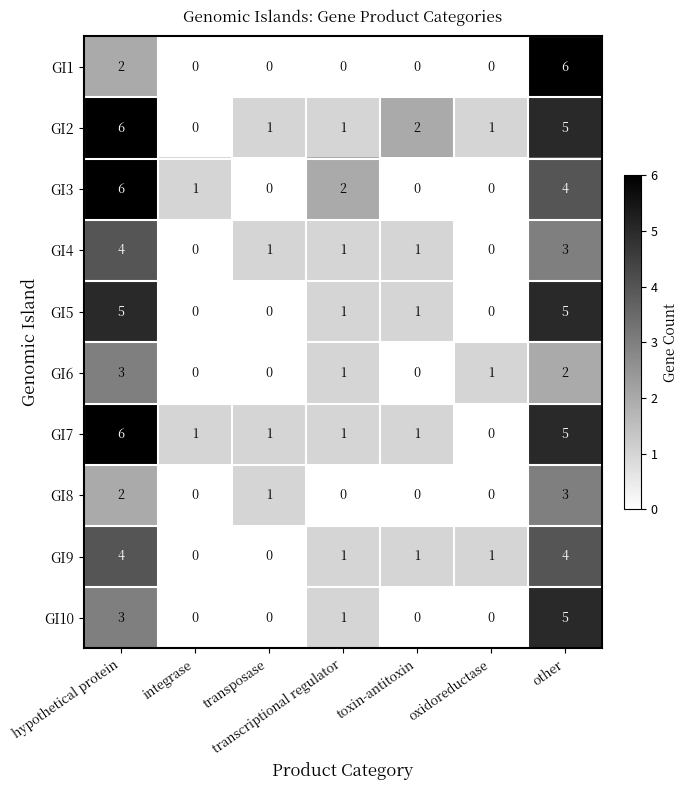

Which series changed the most between integrase and other?

GI1